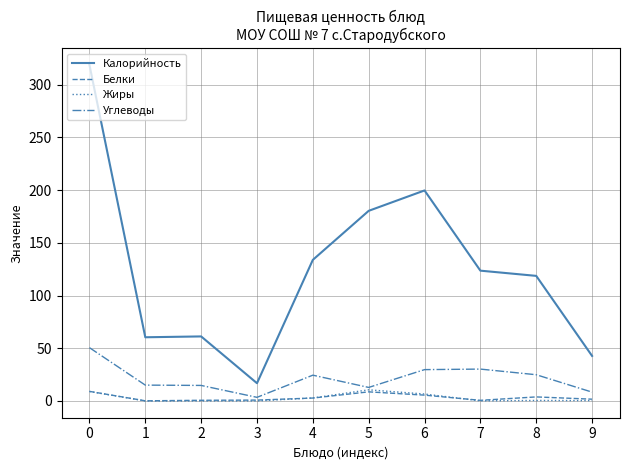

Which series changed the most between 1 and 8?

Калорийность